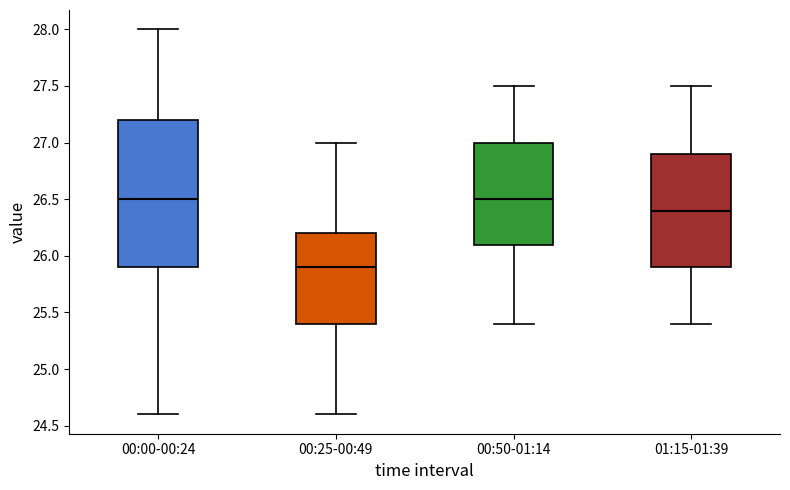

Which box is the tallest, from its lower edge to its upper edge?

00:00-00:24